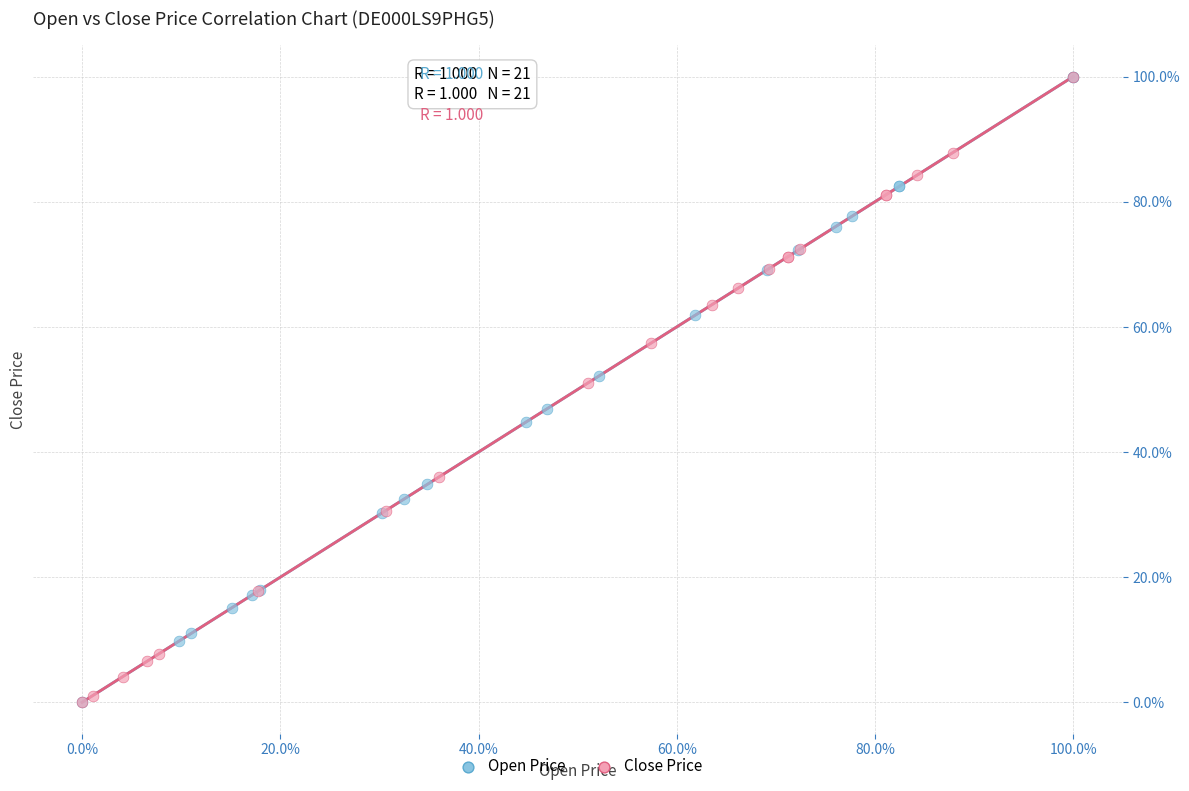

What are all the series names shown in the legend?

Open Price, Close Price